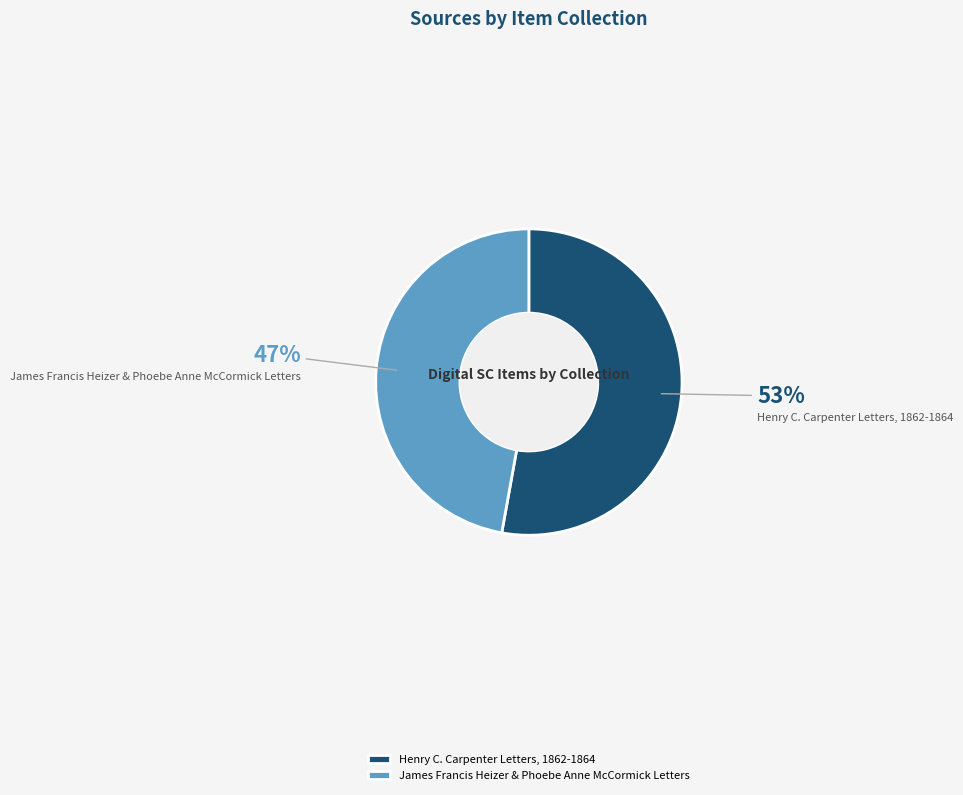

Which category has the smallest portion of the pie?

James Francis Heizer & Phoebe Anne McCormick Letters